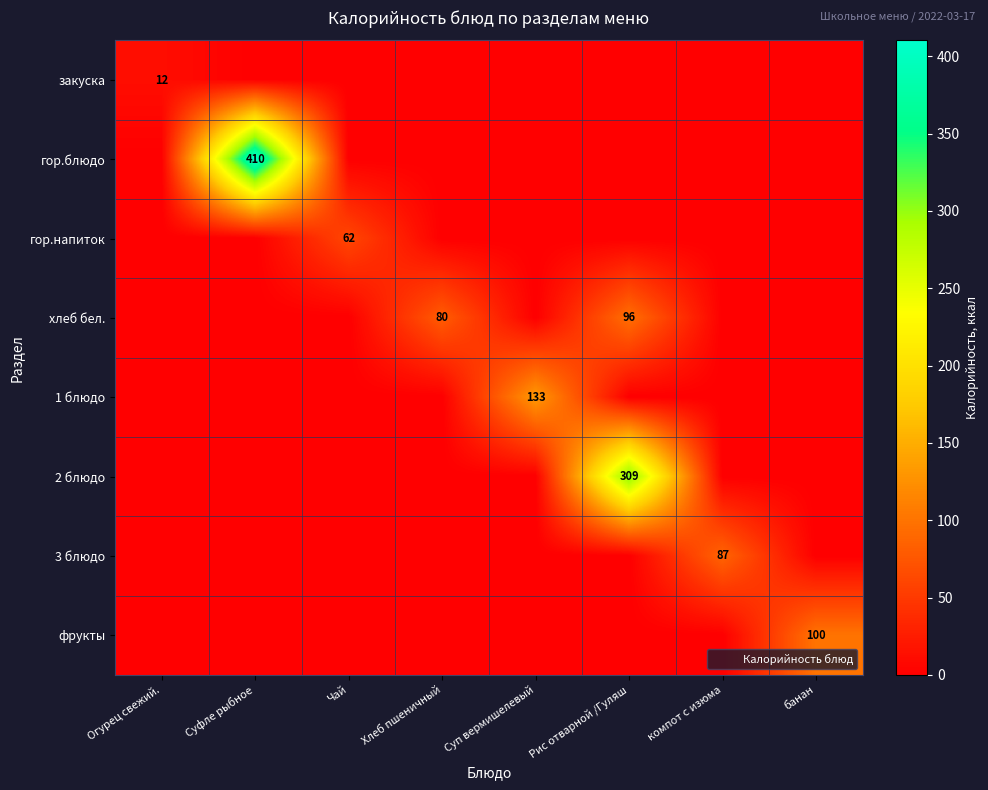

What is the spread (max minus min) of values at Огурец свежий.?

12.0